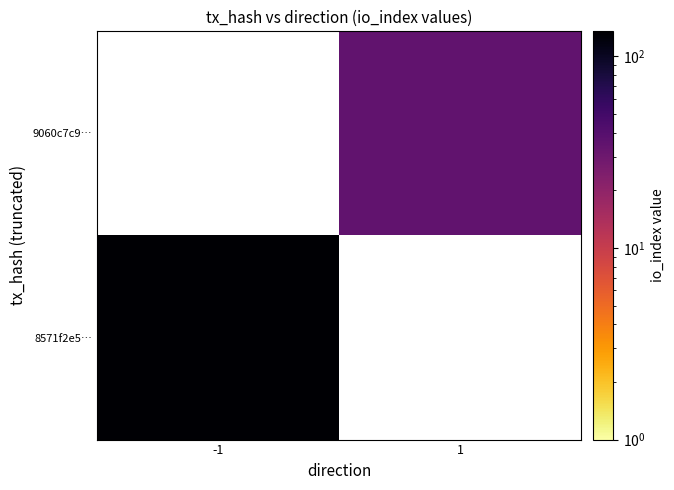

Which series changed the most between direction and io_index?

8571f2e57b4f7dd3e8fa18eb597f41928083edf